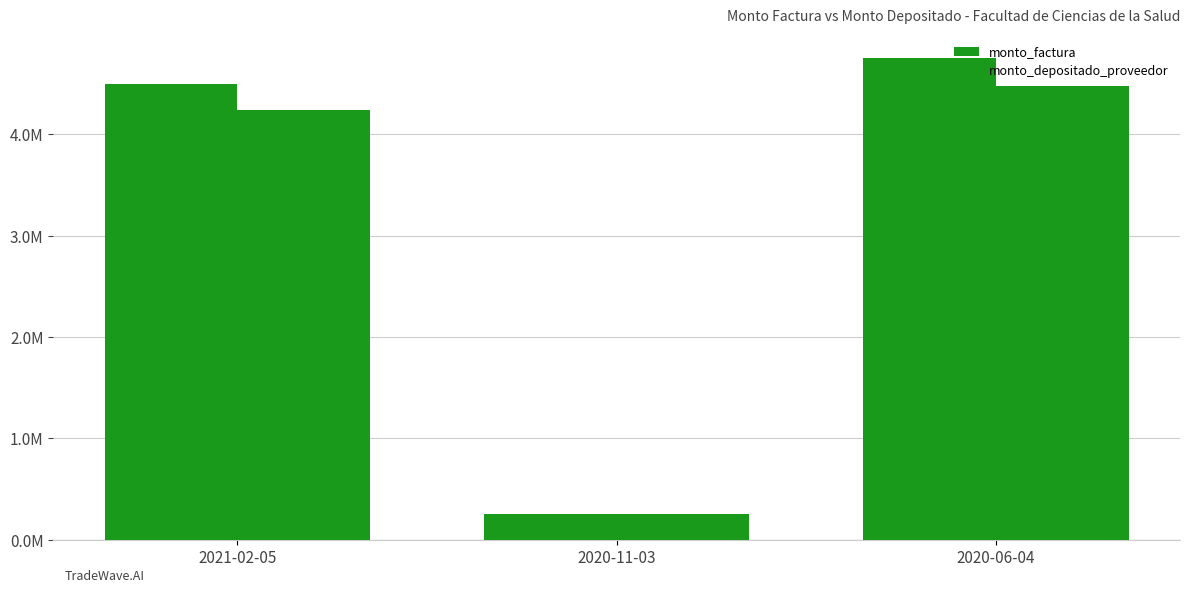

Reading left to right, list all the values displayed in this chart.

monto_factura: 4500000	250000	4750000
monto_depositado_proveedor: 4238673	249118	4474155